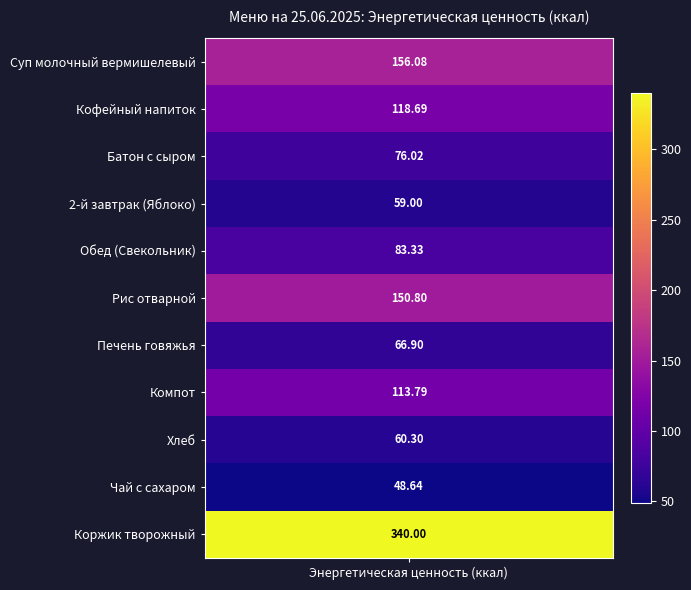

Which has a higher value, Обед (Свекольник) or Хлеб?

Обед (Свекольник)